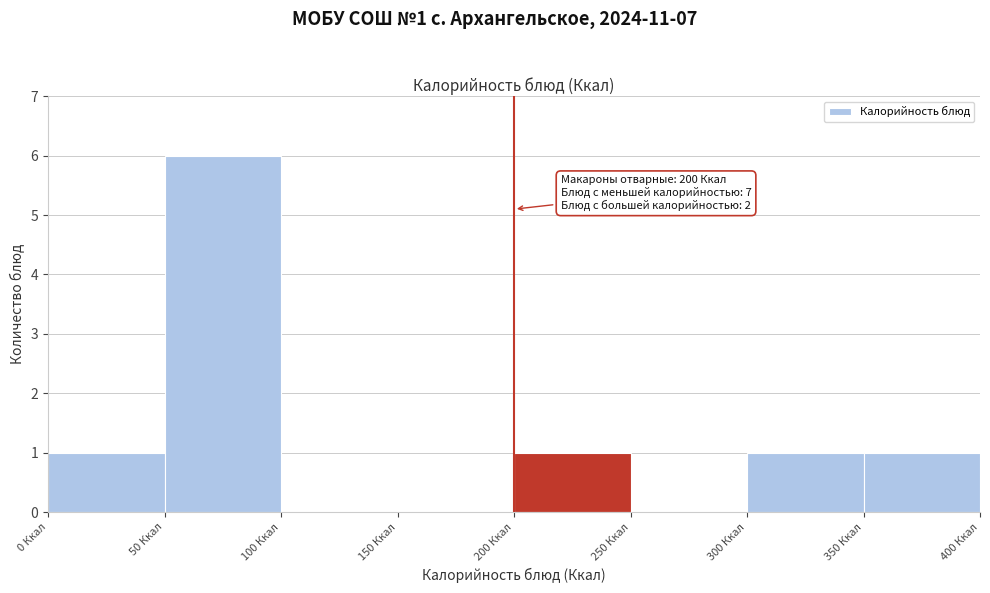

Over which range of the x-axis is the bar tallest?

50 to 100